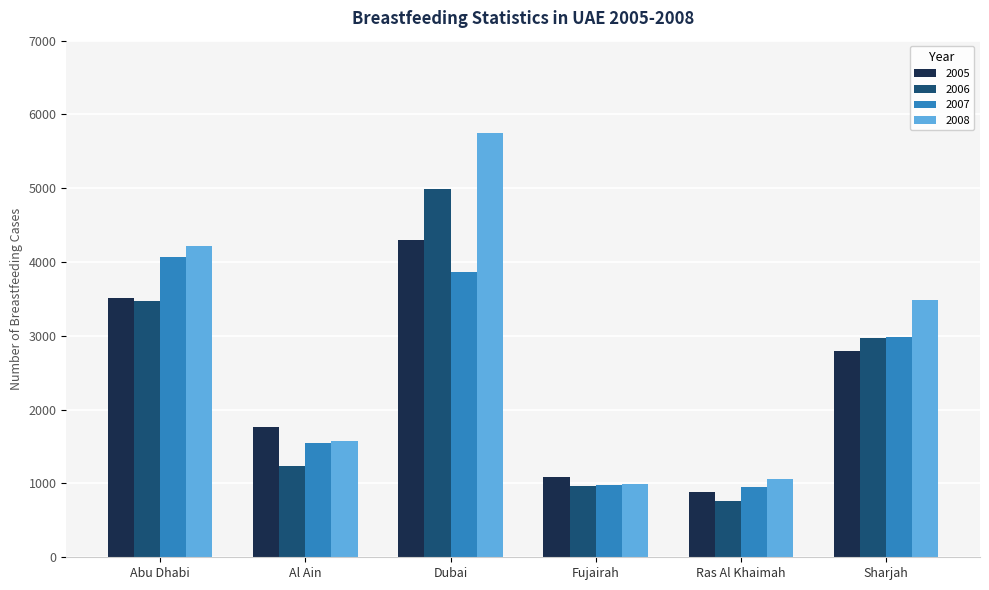

What is the lowest value of the 2008 series?

993